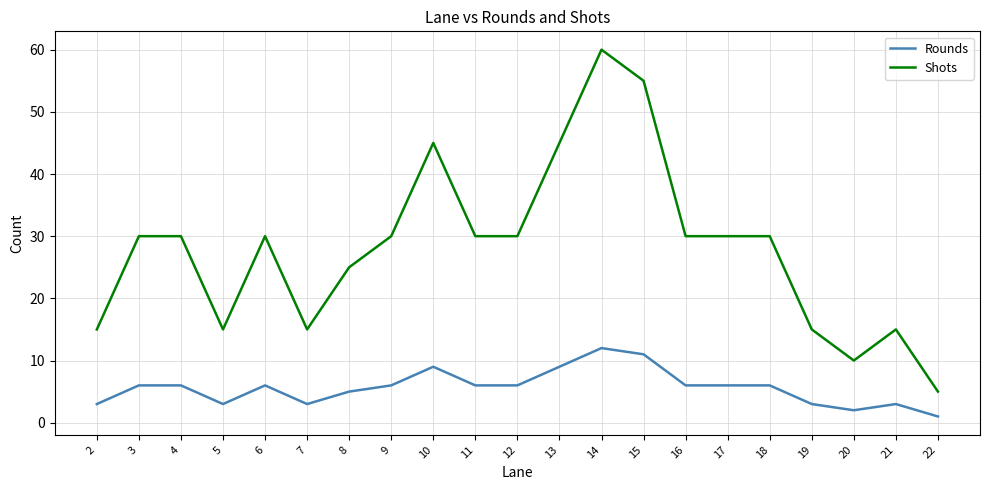

Is it true that Rounds equals 6 at 9?

True